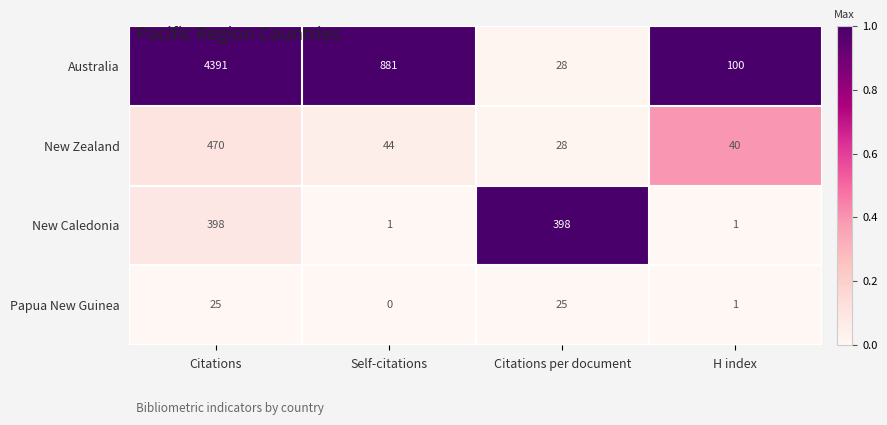

Reading left to right, extract all data points from this chart.

Australia: Citations=4391	Self-citations=881	Citations per document=28	H index=100
New Zealand: Citations=470	Self-citations=44	Citations per document=28	H index=40
New Caledonia: Citations=398	Self-citations=1	Citations per document=398	H index=1
Papua New Guinea: Citations=25	Self-citations=0	Citations per document=25	H index=1